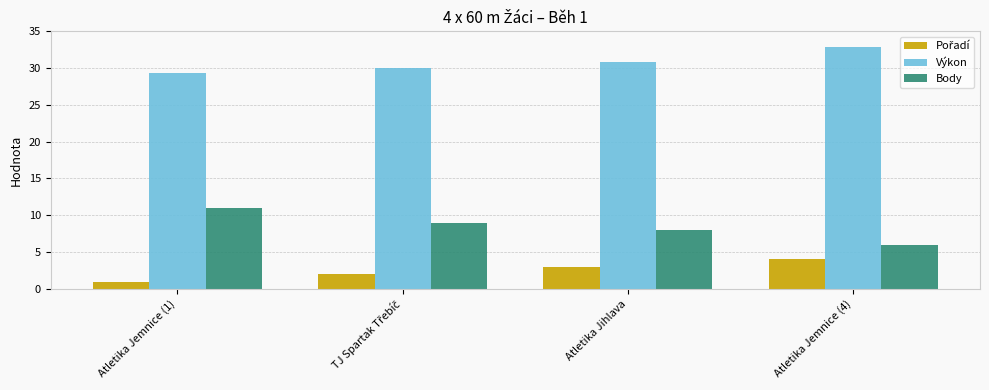

Where is Výkon nearest to the value 31?

Atletika Jihlava